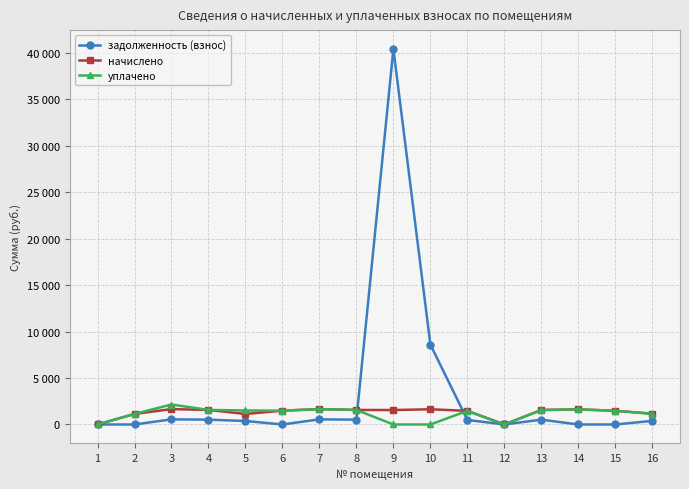

Reading left to right, list all the values displayed in this chart.

задолженность (взнос): 1=0.0	2=0.0	3=552.3	4=521.8	5=377.6	6=0.0	7=552.3	8=521.8	9=40439.5	10=8604.5	11=488.8	12=0.0	13=519.4	14=0.0	15=0.0	16=386.1
начислено: 1=0.0	2=1136.3	3=1657.0	4=1565.4	5=1132.8	6=1484.7	7=1657.0	8=1565.4	9=1554.4	10=1638.7	11=1466.4	12=0.0	13=1558.0	14=1631.4	15=1473.7	16=1158.5
уплачено: 1=0.0	2=1136.3	3=2151.1	4=1565.4	5=1510.4	6=1484.7	7=1657.0	8=1565.4	9=0.0	10=0.0	11=1466.4	12=0.0	13=1558.0	14=1631.4	15=1473.7	16=1158.5